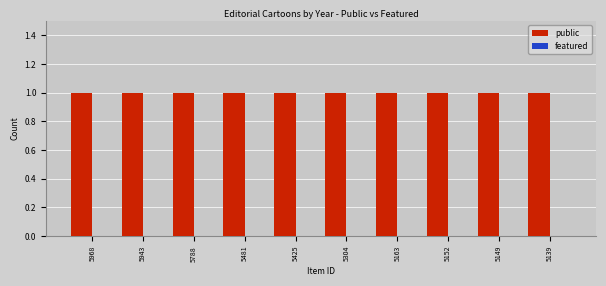

List the series in order of their overall mean, lowest first.

featured, public